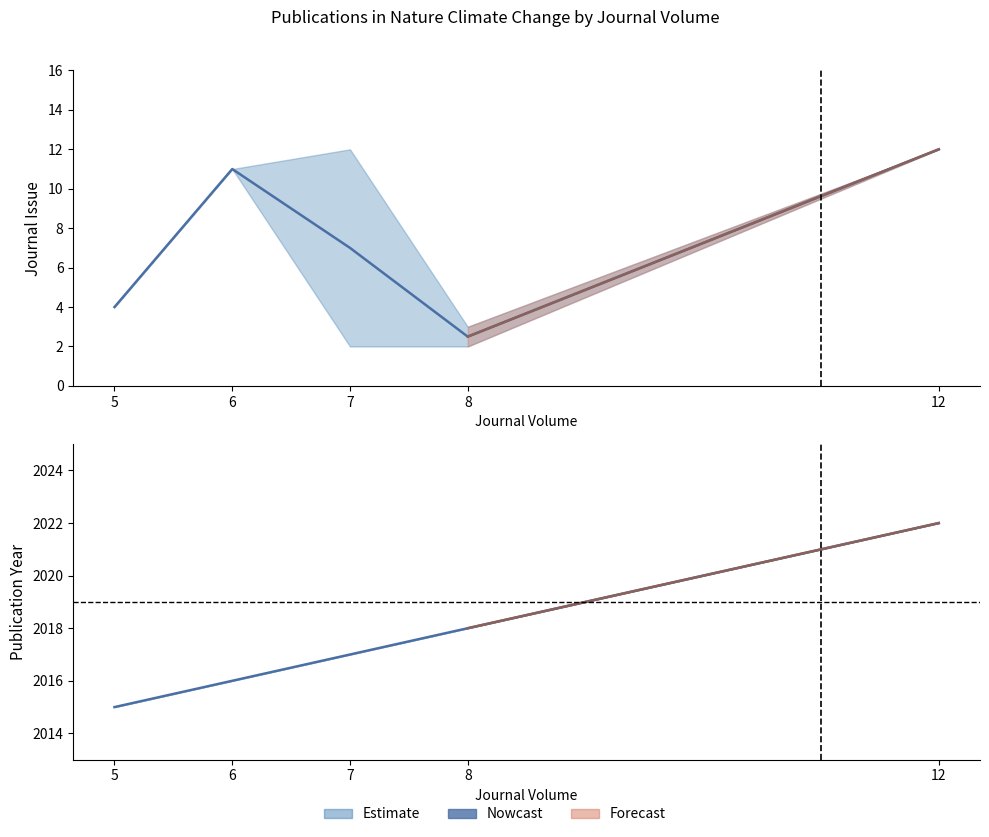

True or false: there are more than 0 points higher than both neighbors.

False